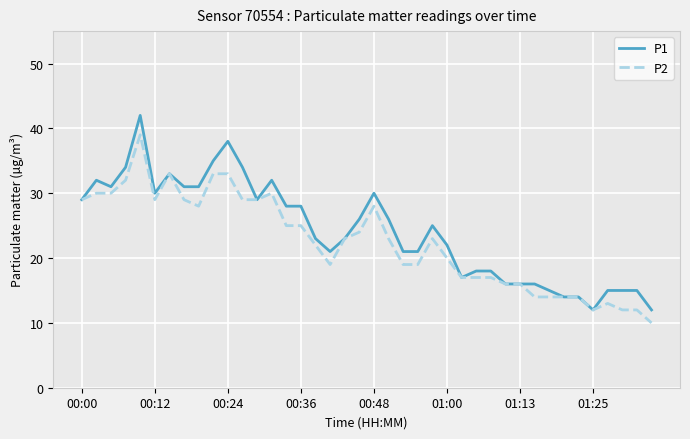

List the series in order of their peak value, highest first.

P1, P2